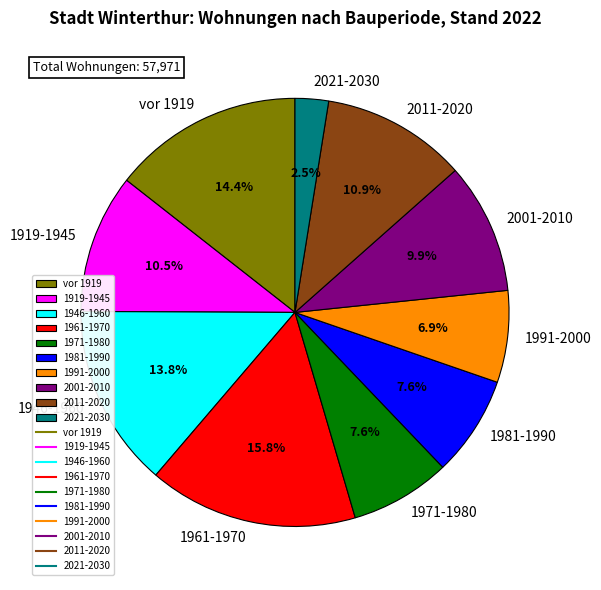

Count the number of slices in the pie.

10